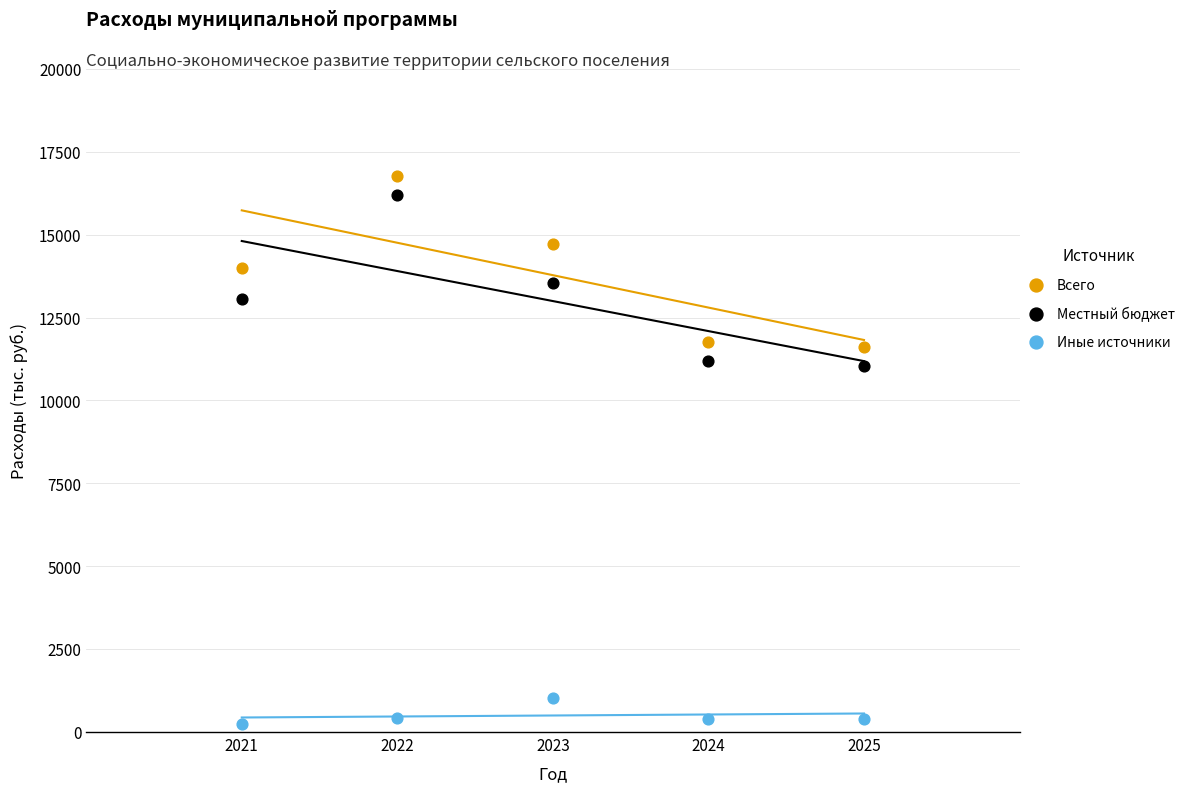

What is the X range (max minus min) for the scatter plot?

4.0